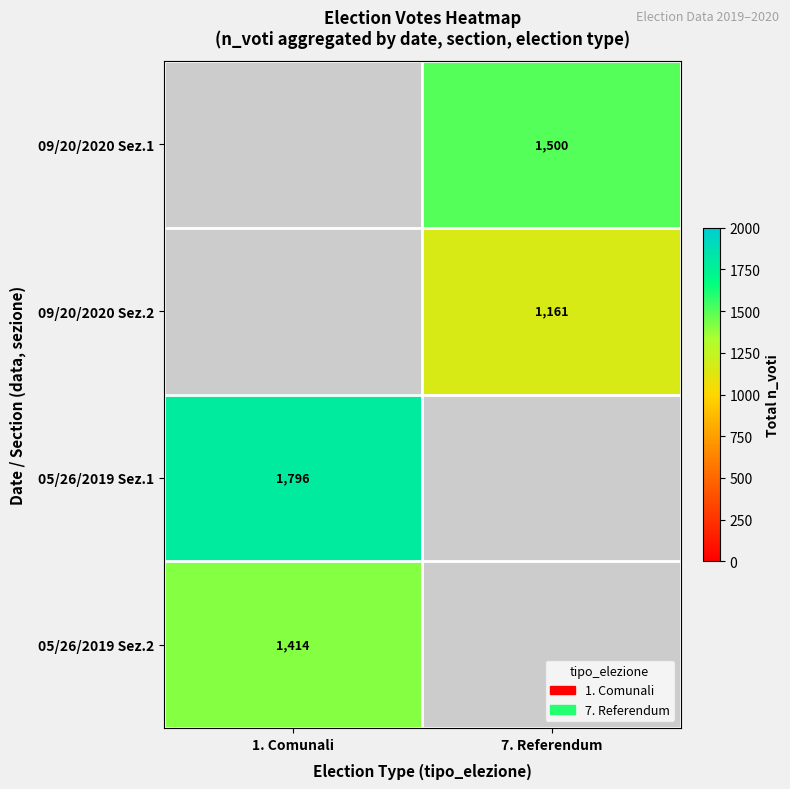

The value of 05/26/2019 Sez.1 at 1. Comunali is 1229. True or false?

False